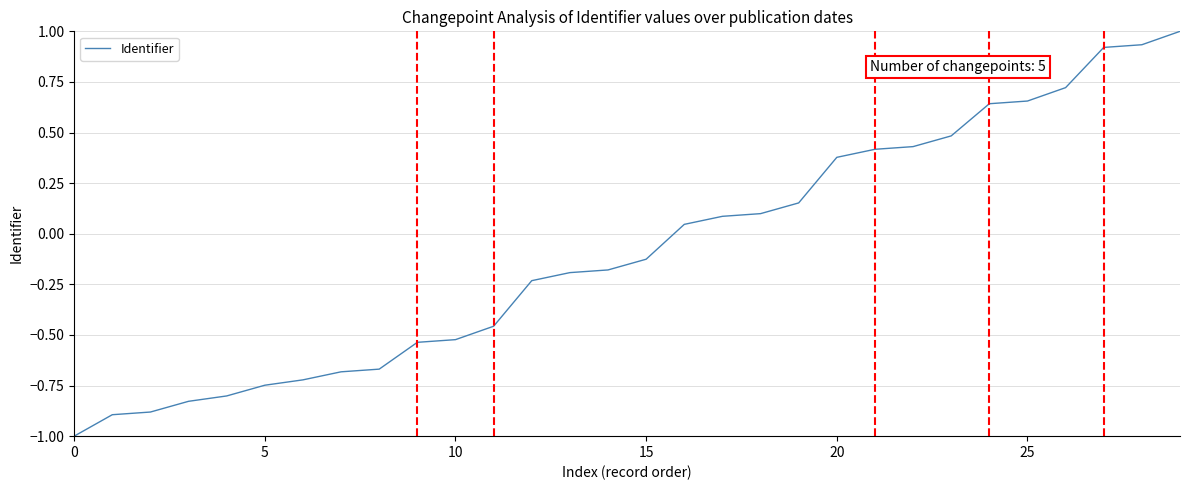

What is the maximum value shown in the chart?

1.0